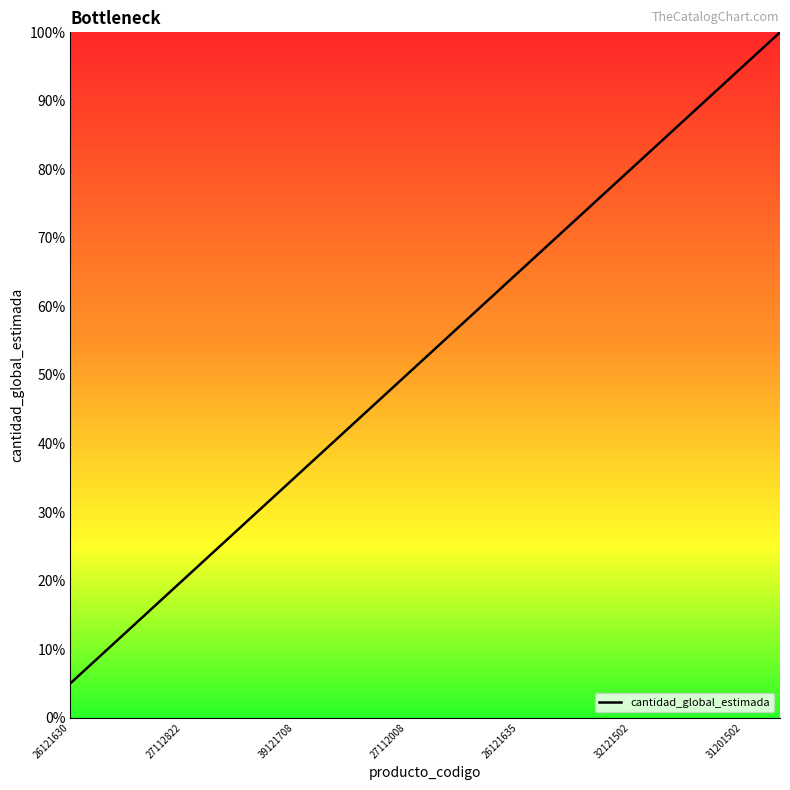

What is the minimum value shown in the chart?

5.0